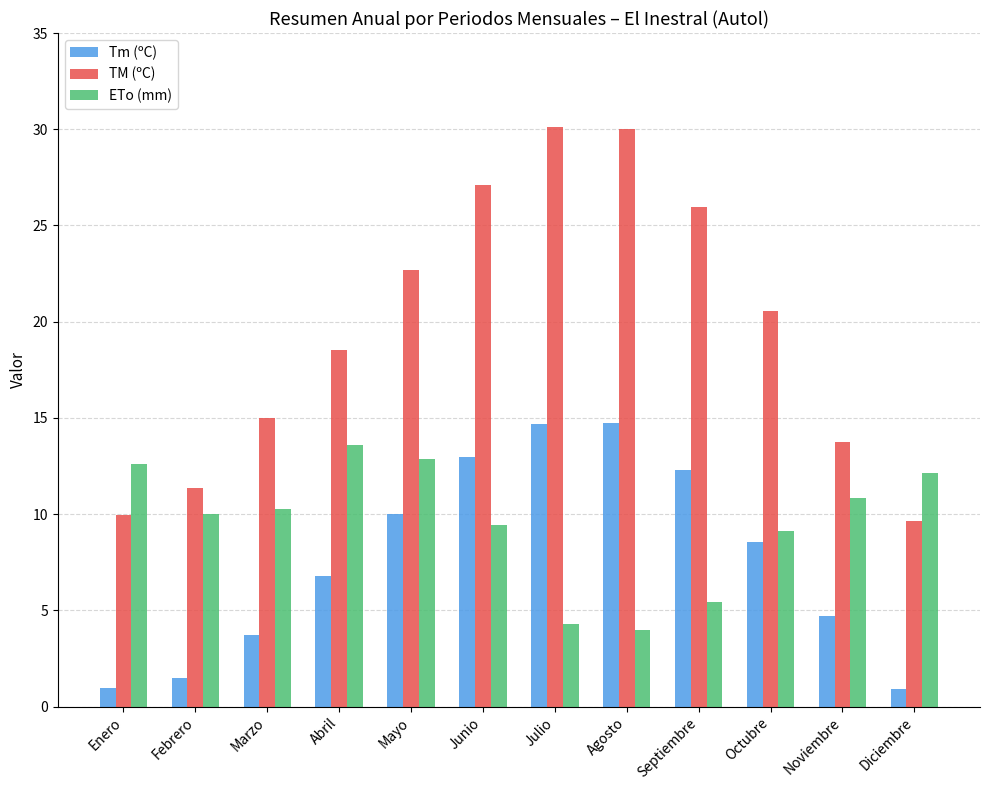

Does the chart contain stacked bars?

No